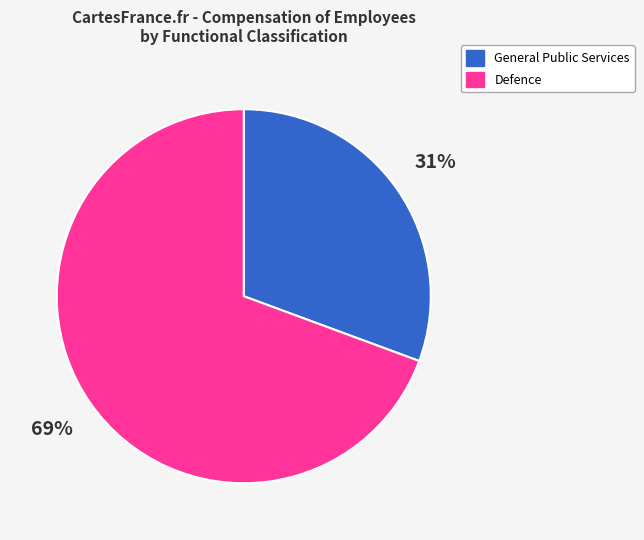

Rank the categories by value from highest to lowest.

Defence, General Public Services